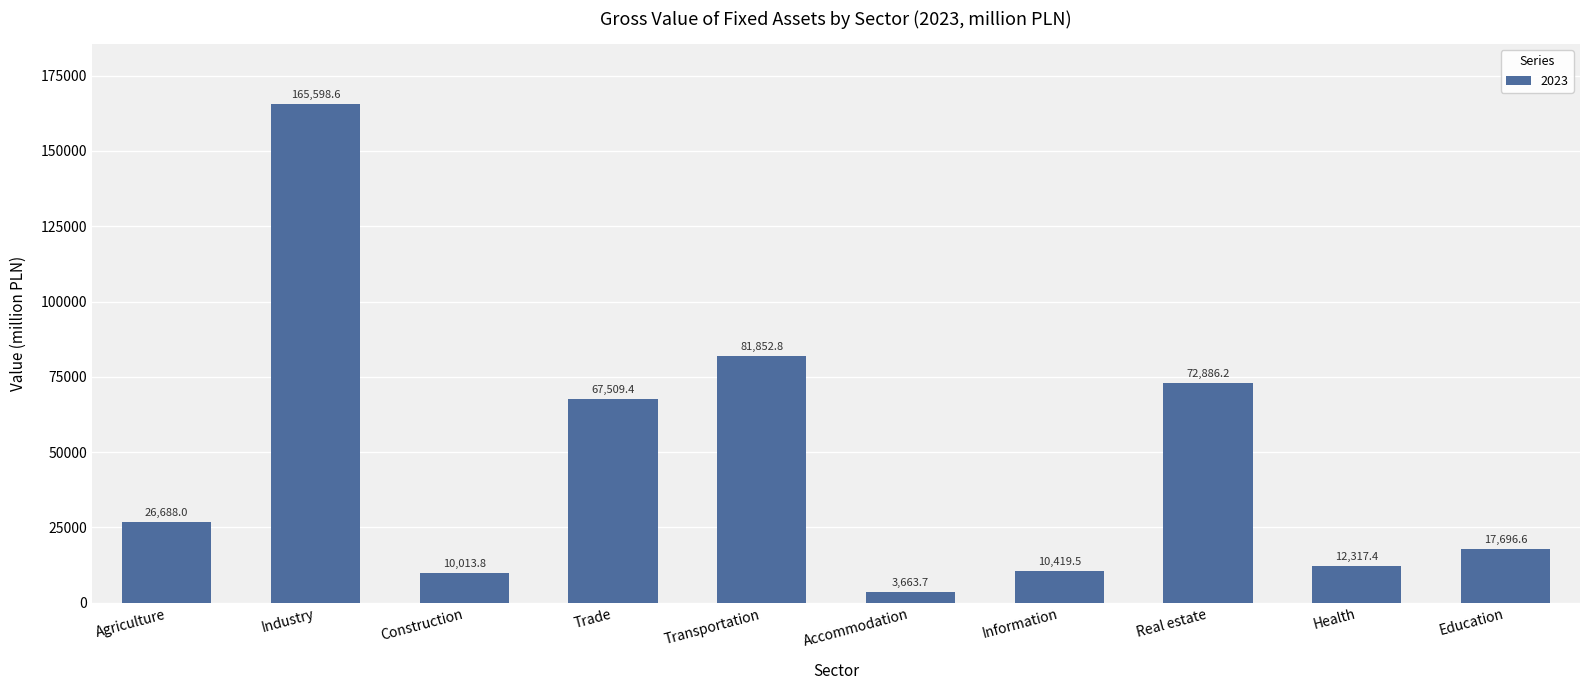

Is it true that the value at Construction is 10013.8?

True